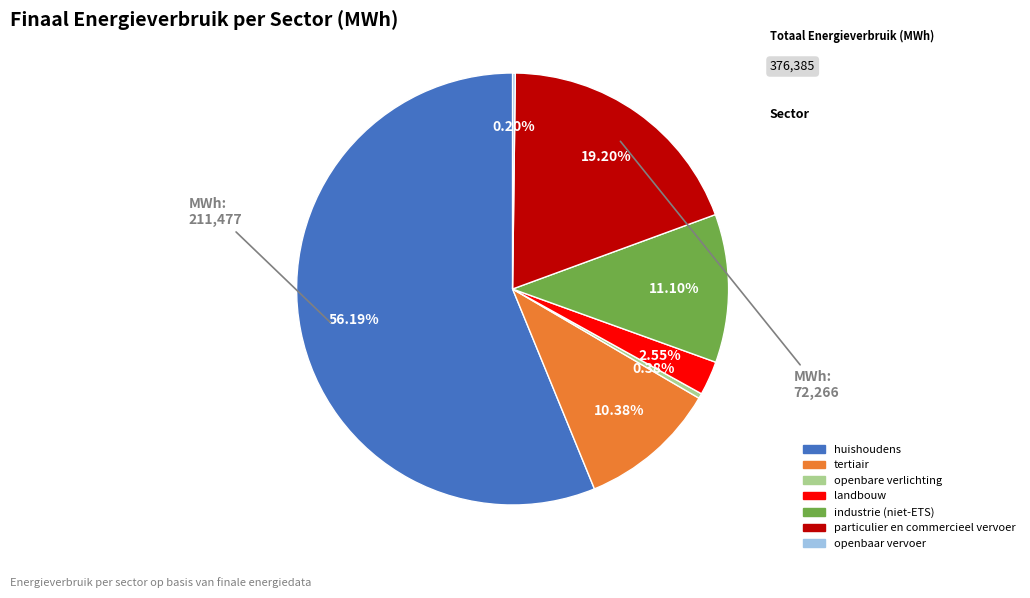

Is the sum of openbare verlichting and industrie (niet-ETS) greater than half?

No